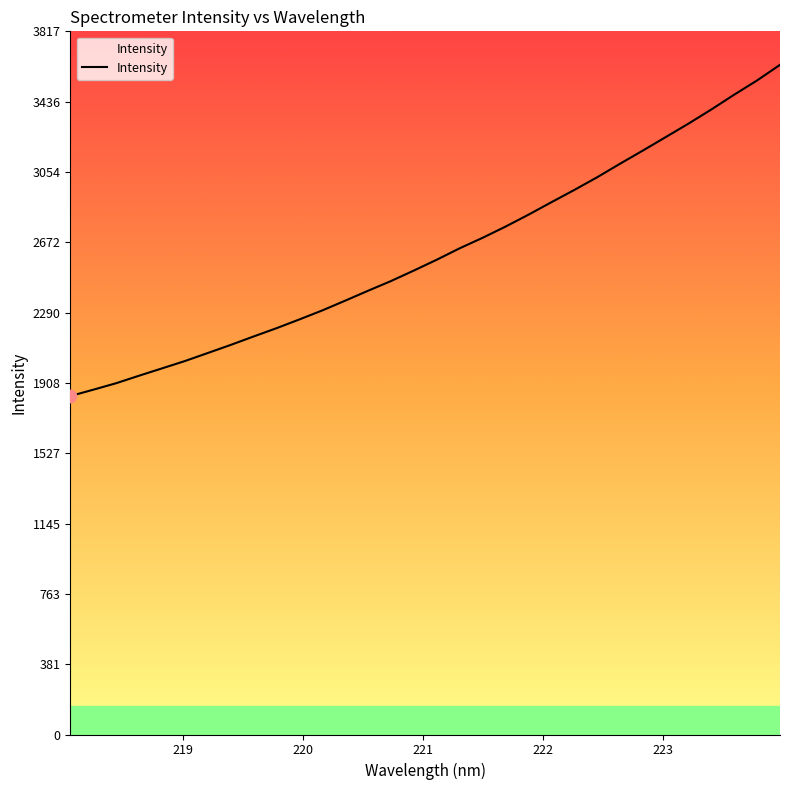

What is the maximum value shown in the chart?

3636.1